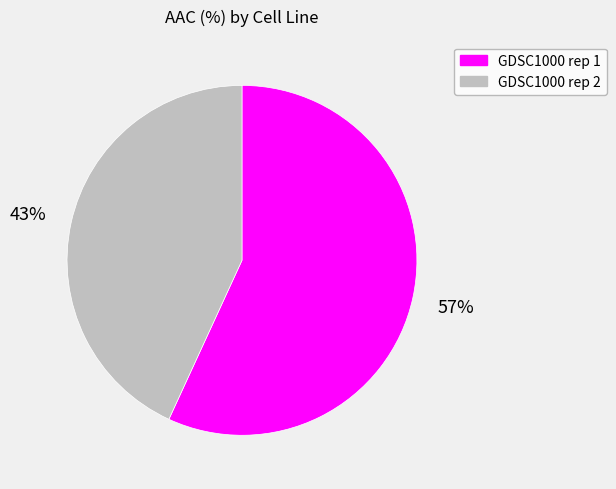

To the nearest percent, what is the difference between the GDSC1000 rep 2 and GDSC1000 rep 1 slice percentages?

14%